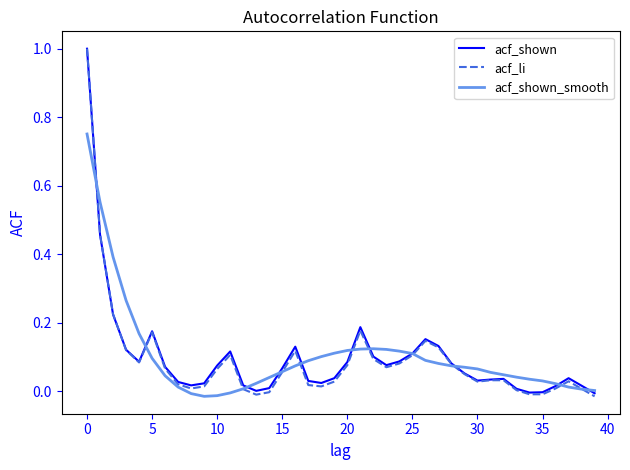

Which series has the largest range (max minus min)?

acf_li